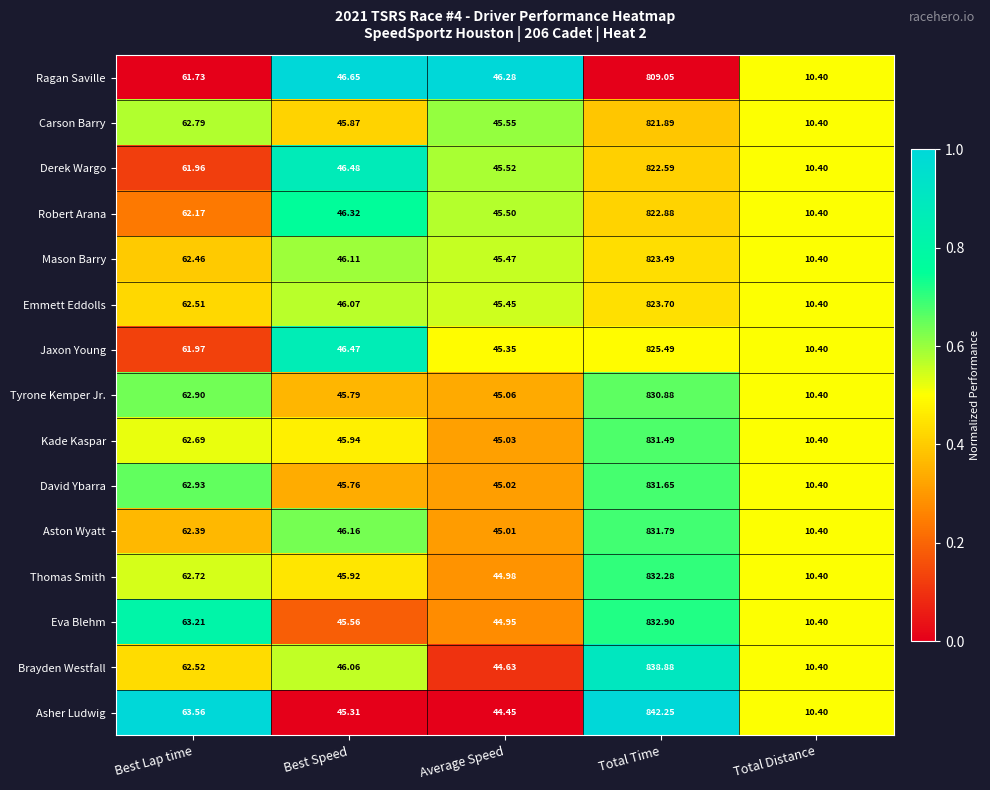

How many data points does each series have?

5